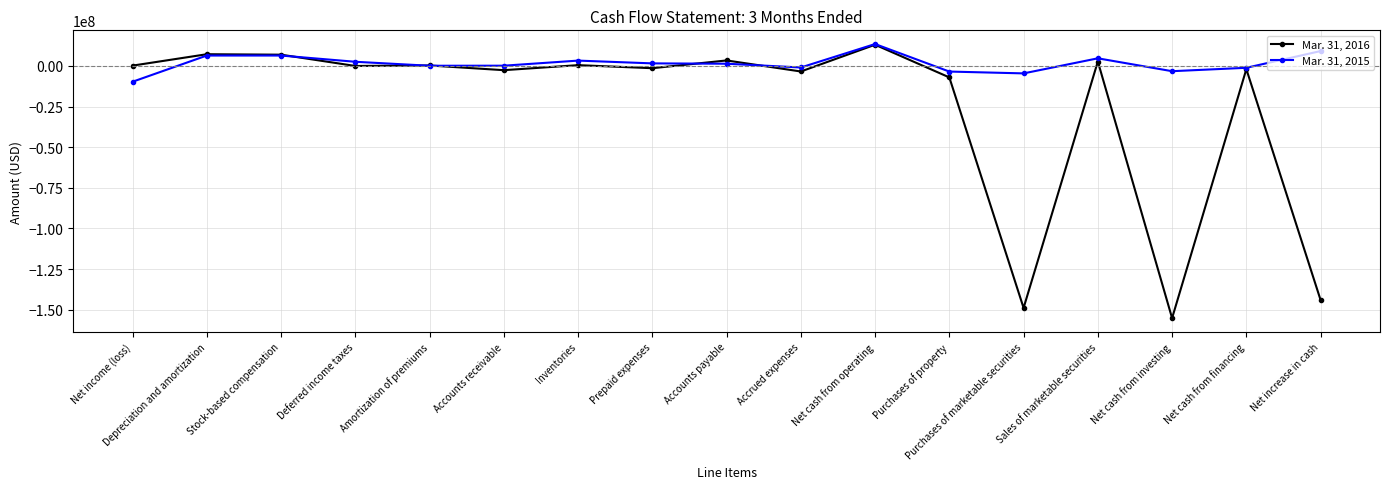

What are all the series names shown in the legend?

Mar. 31, 2016, Mar. 31, 2015